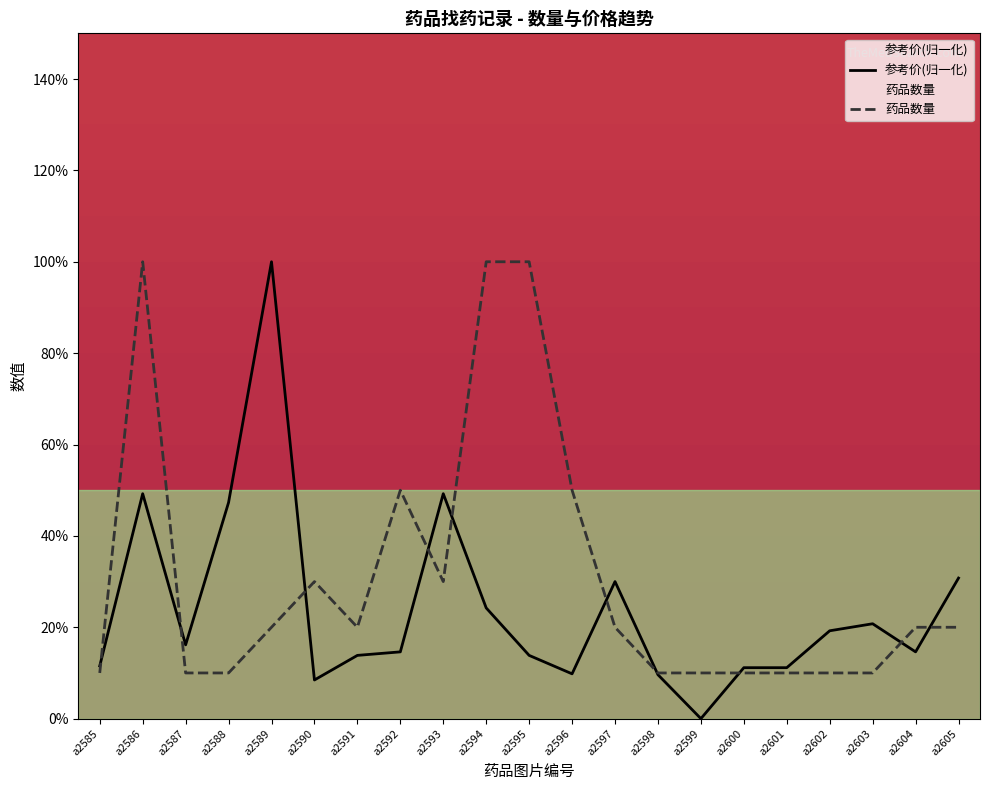

What is the sum of the 药品数量 values at a2592 and a2585?

6.0